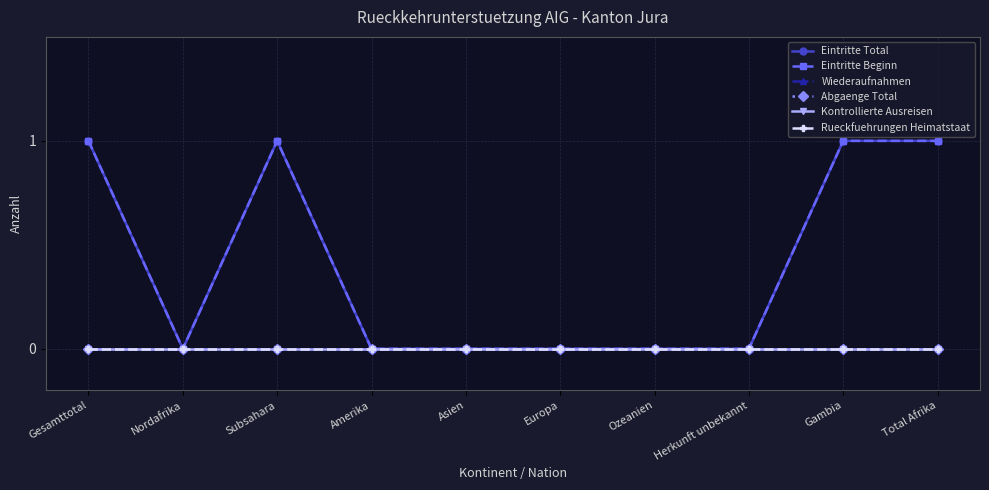

Reading left to right, list all the values displayed in this chart.

Eintritte Total: 1	0	1	0	0	0	0	0	1	1
Eintritte Beginn: 1	0	1	0	0	0	0	0	1	1
Wiederaufnahmen: 0	0	0	0	0	0	0	0	0	0
Abgaenge Total: 0	0	0	0	0	0	0	0	0	0
Kontrollierte Ausreisen: 0	0	0	0	0	0	0	0	0	0
Rueckfuehrungen Heimatstaat: 0	0	0	0	0	0	0	0	0	0